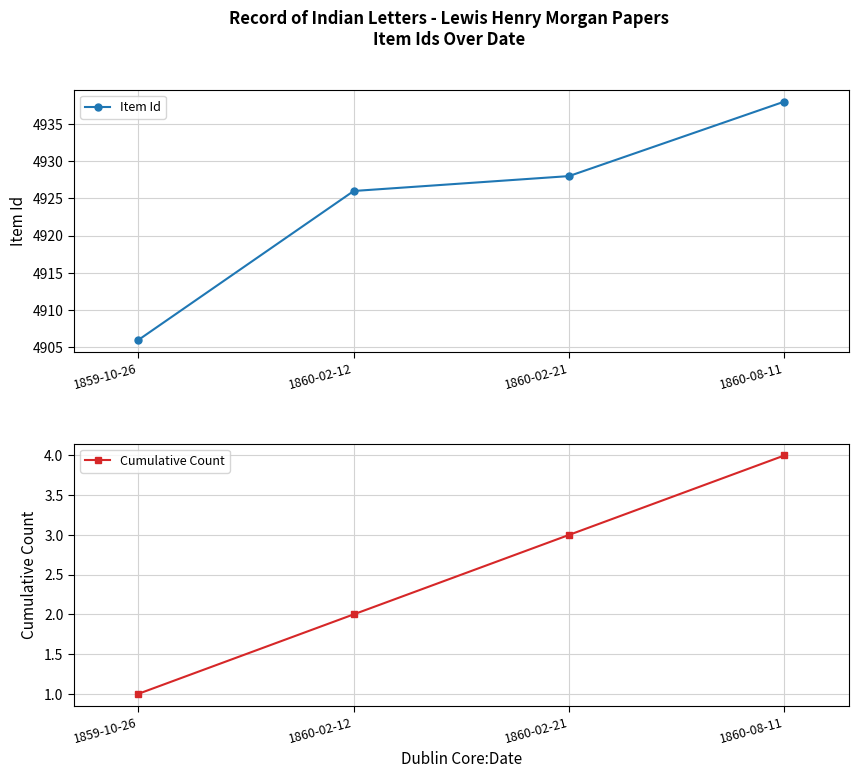

At 1860-02-12, list the series in order from smallest to largest.

Cumulative Count, Item Id